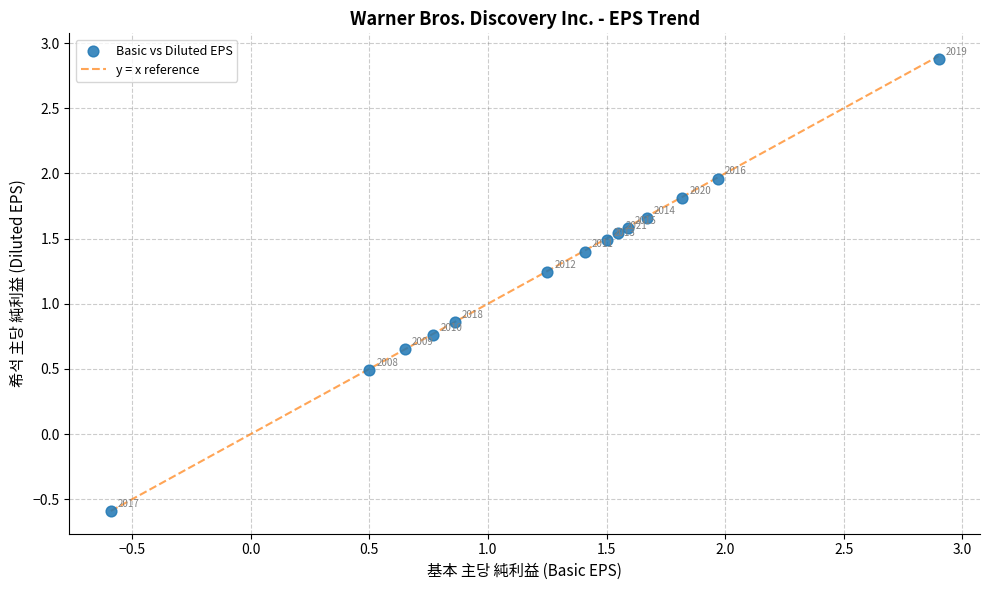

What is the range of Y values (max minus min)?

3.5